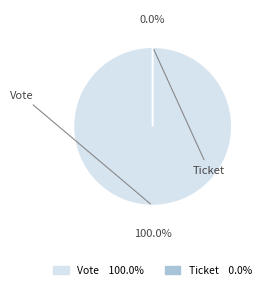

To the nearest percent, what is the combined percentage of Ticket and Vote?

100%